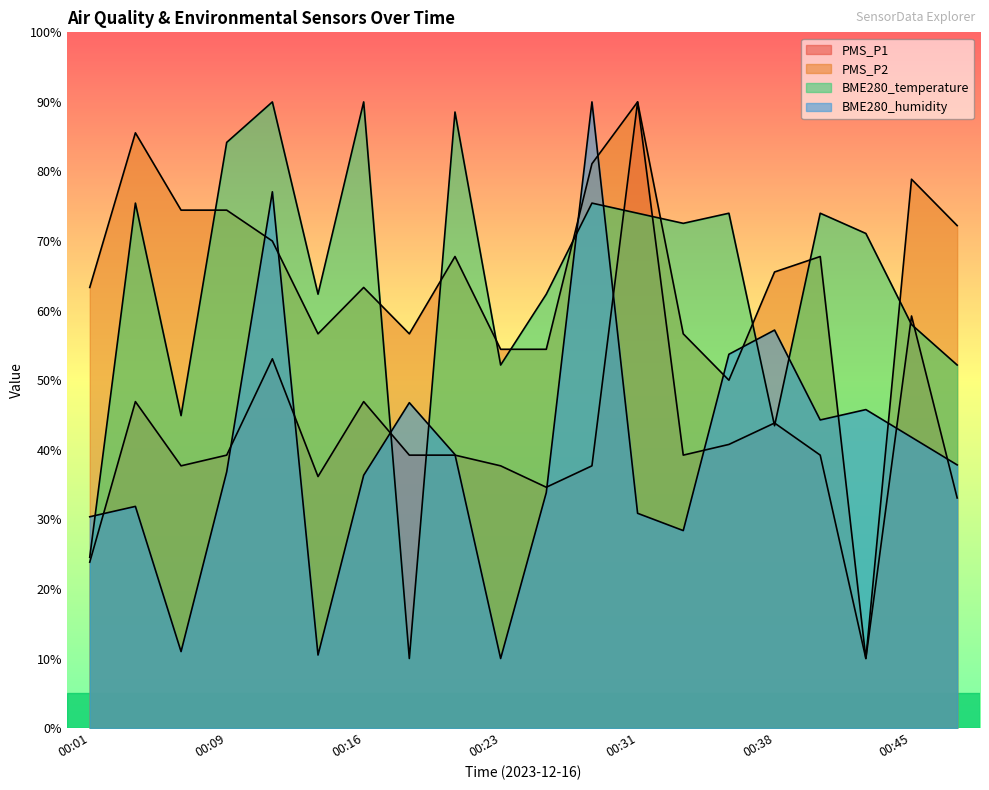

At how many categories does at least one series exceed 65?

15